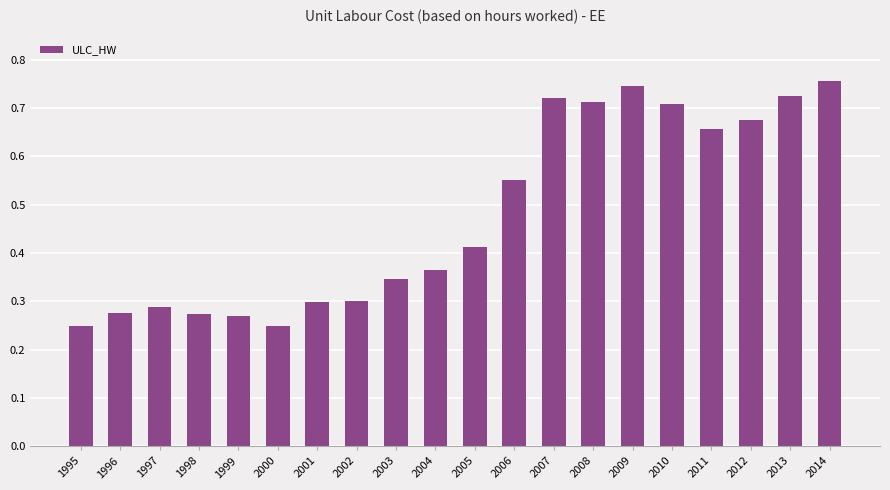

At which category does the chart reach its peak across all series?

2014